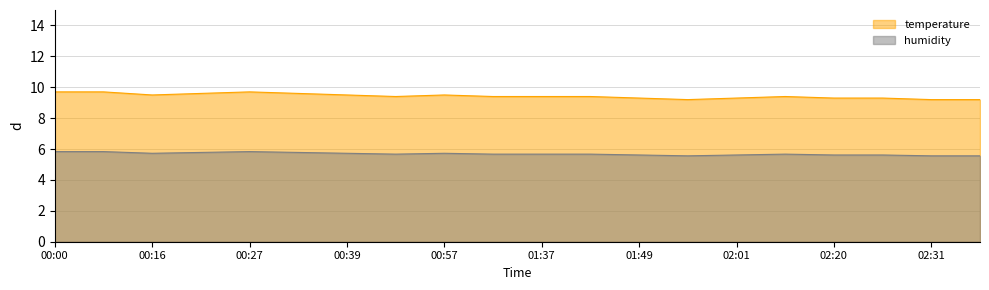

How many lines are shown in the chart?

2